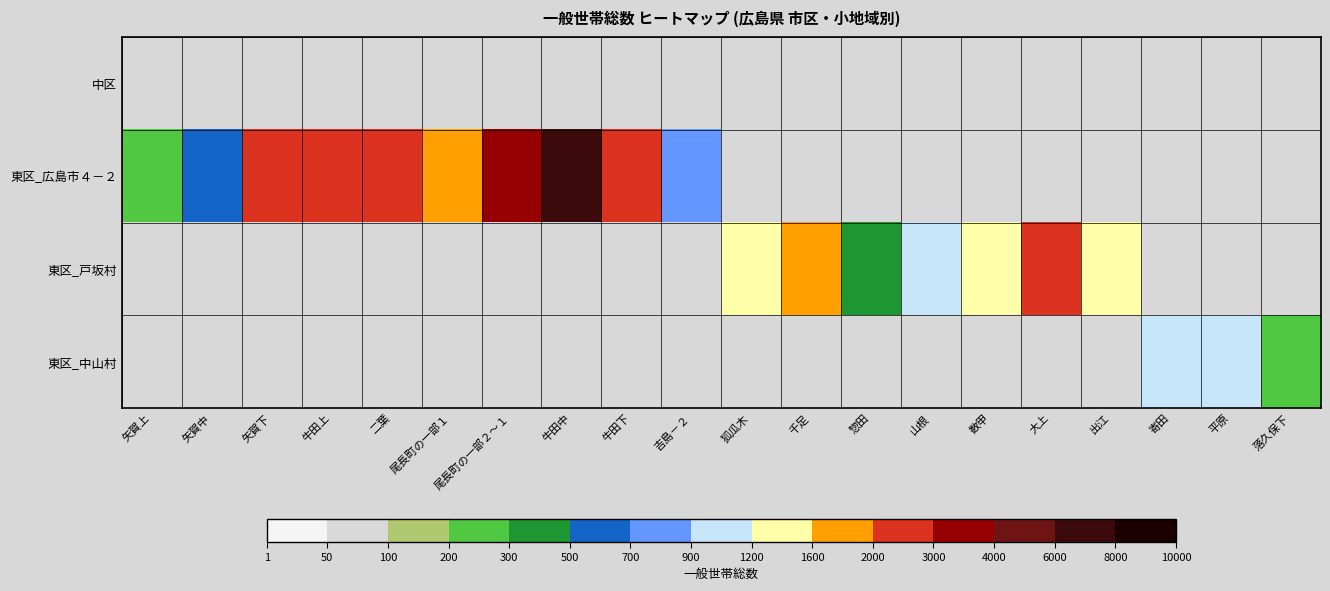

Which series has the largest range (max minus min)?

東区_広島市４－２